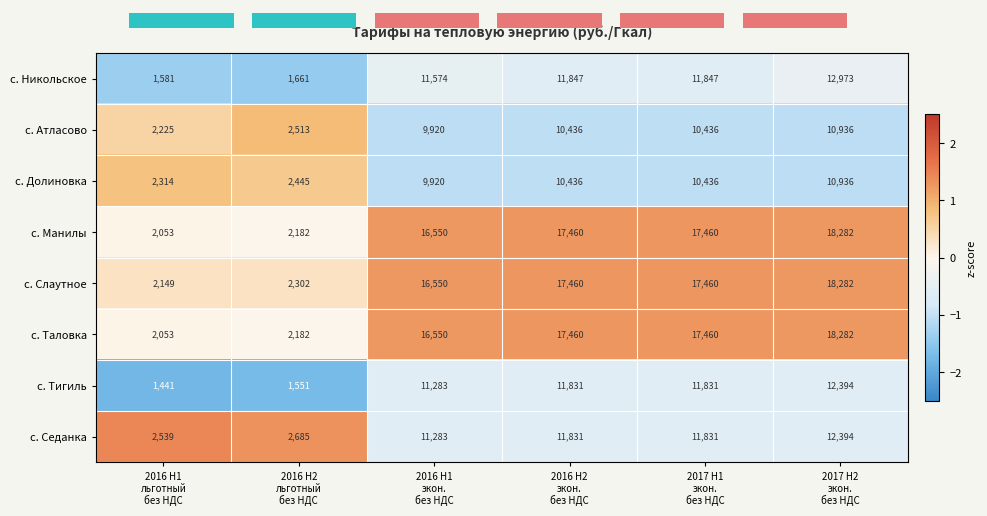

What is the difference between the second highest and second lowest values in the с. Атласово series?

7923